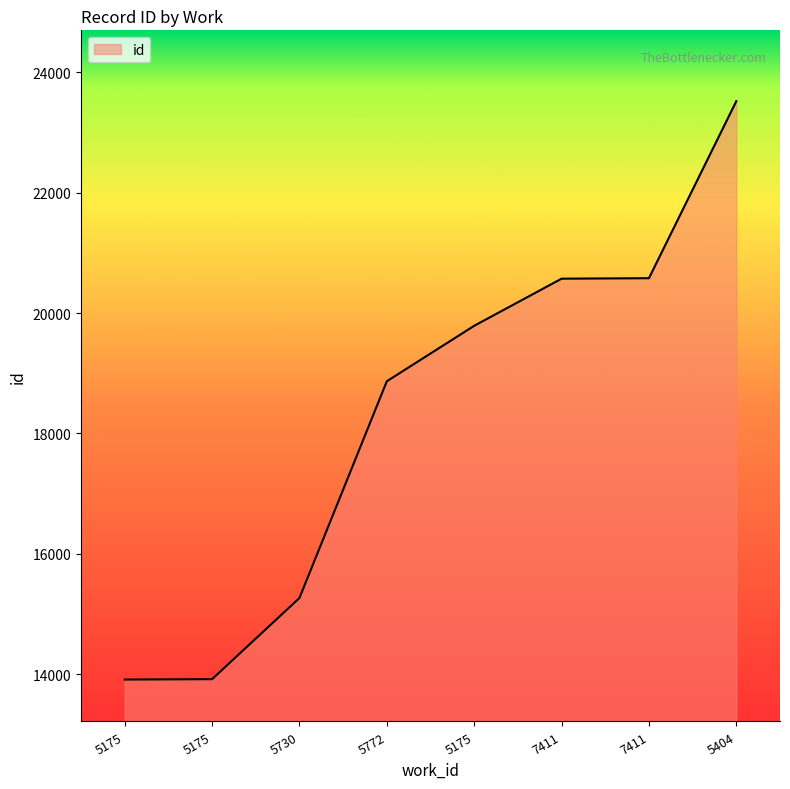

How many categories are shown in the chart?

8